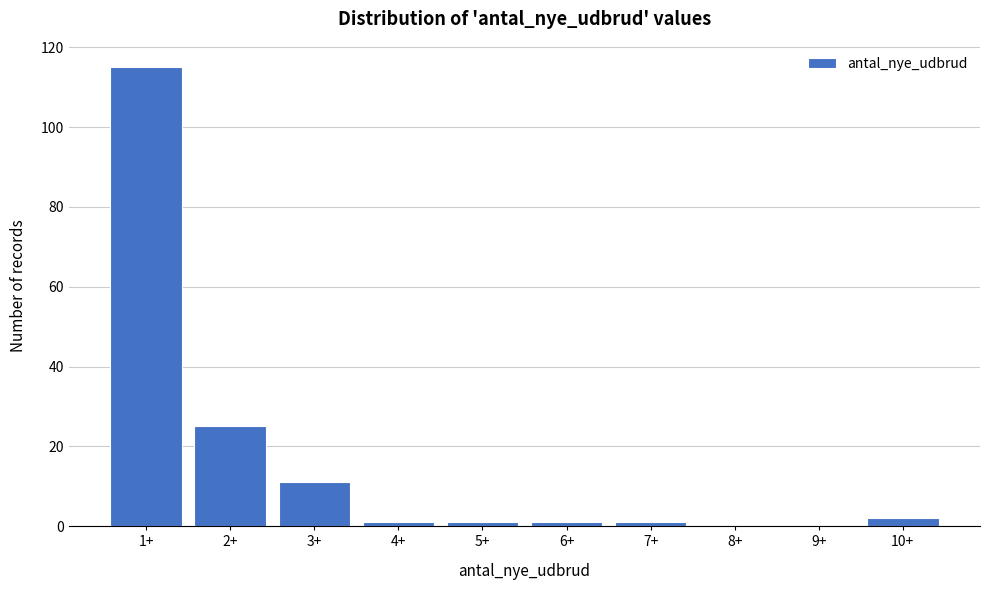

Reading left to right, what are all the values shown in this chart?

1+=115	2+=25	3+=11	4+=1	5+=1	6+=1	7+=1	8+=0	9+=0	10+=2